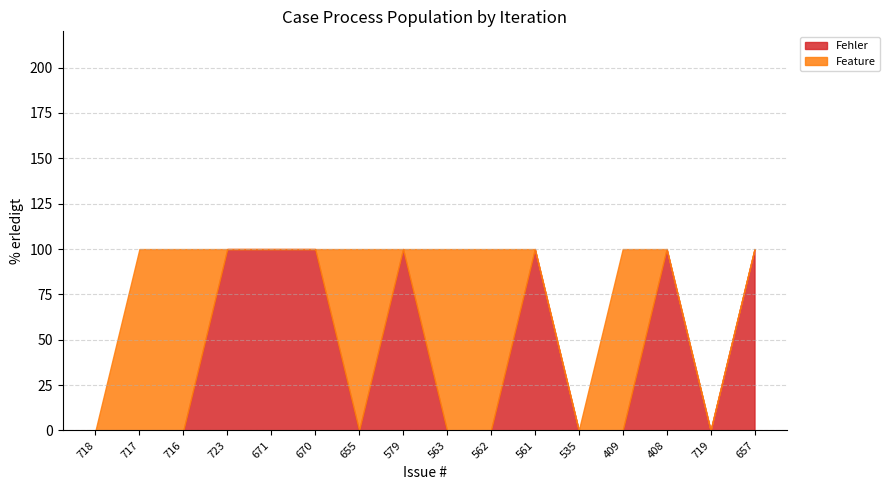

Which series has the largest range (max minus min)?

Fehler